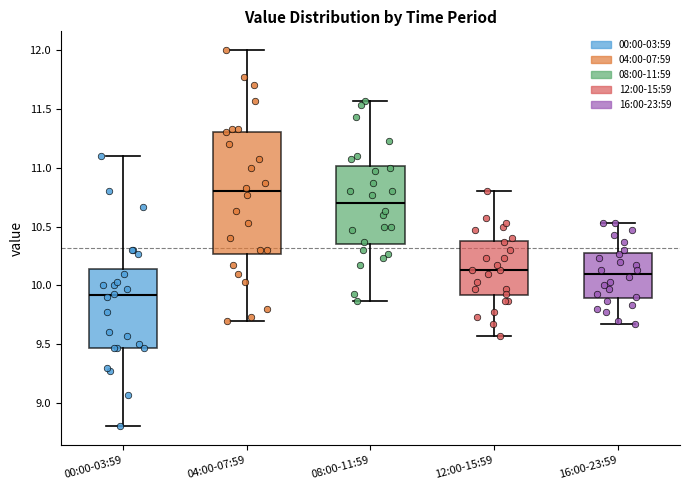

Reading left to right, transcribe this box plot: for each box, give where its median line is, the range the box spans, and where its two whiskers end, as read against the y-axis. The values are not printed on the chart, so give them approximately, as read against the axis.

00:00-03:59: median 9.90, box 9.45 to 10.15, whiskers 8.80 to 11.10
04:00-07:59: median 10.80, box 10.25 to 11.30, whiskers 9.70 to 12.00
08:00-11:59: median 10.70, box 10.35 to 11.00, whiskers 9.85 to 11.55
12:00-15:59: median 10.15, box 9.90 to 10.40, whiskers 9.55 to 10.80
16:00-23:59: median 10.10, box 9.90 to 10.30, whiskers 9.65 to 10.55